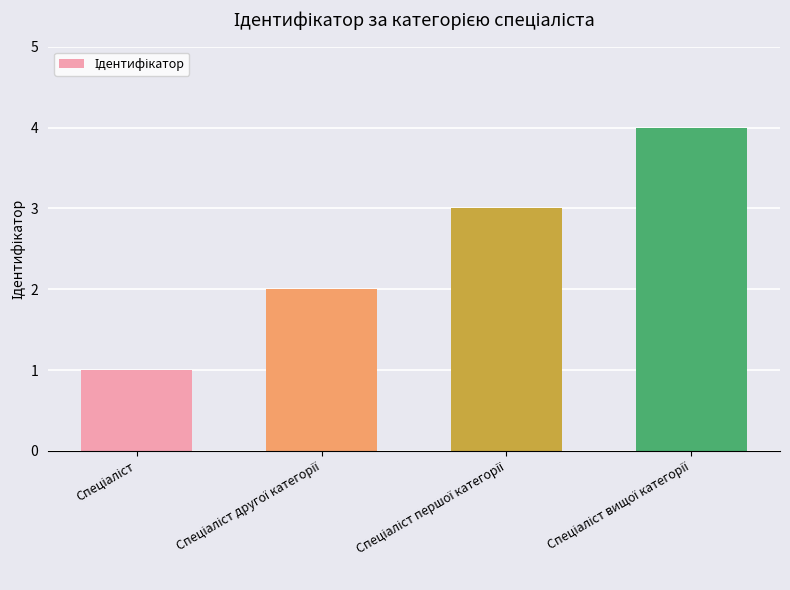

How many values are below 3?

2